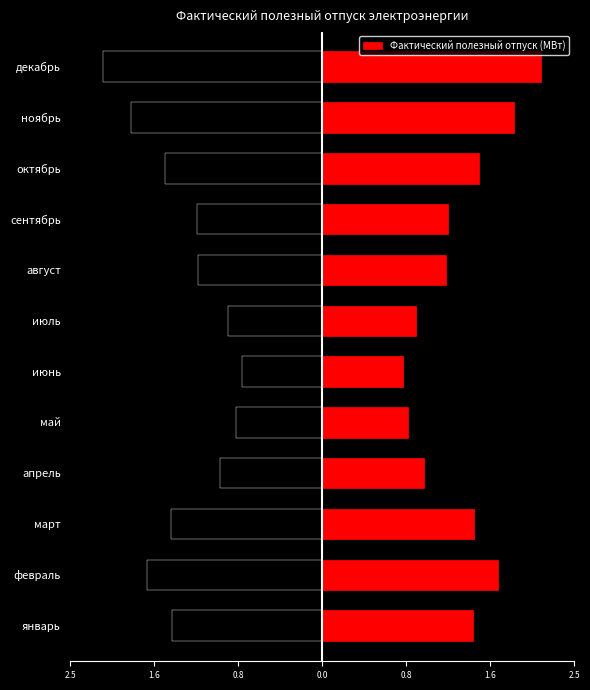

How many values are below 1?

4